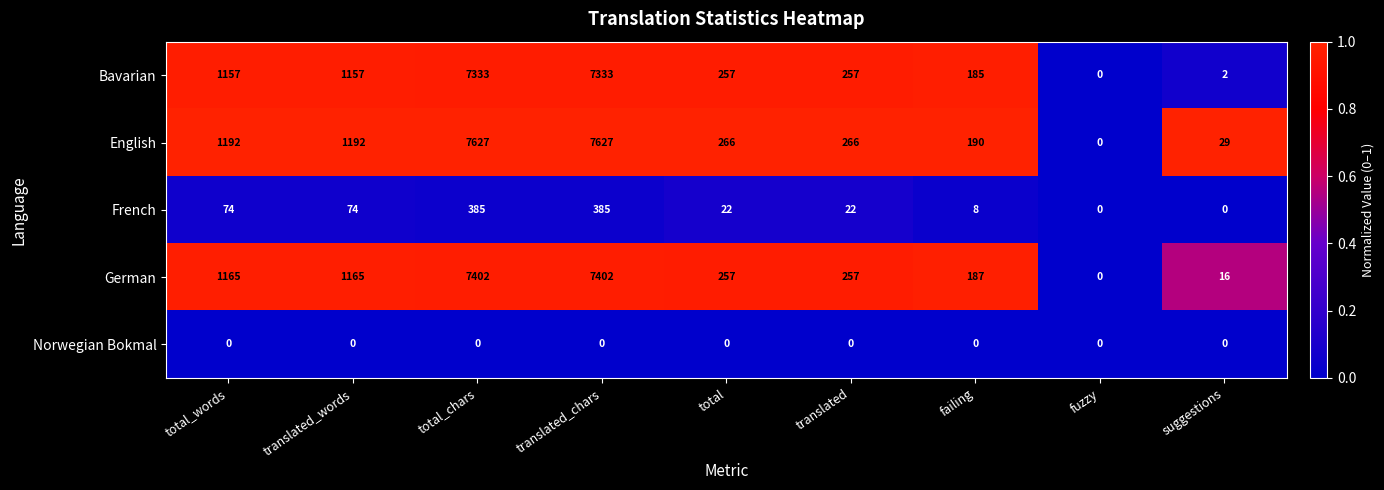

The Norwegian Bokmal series shows 0 at translated_words. True or false?

True